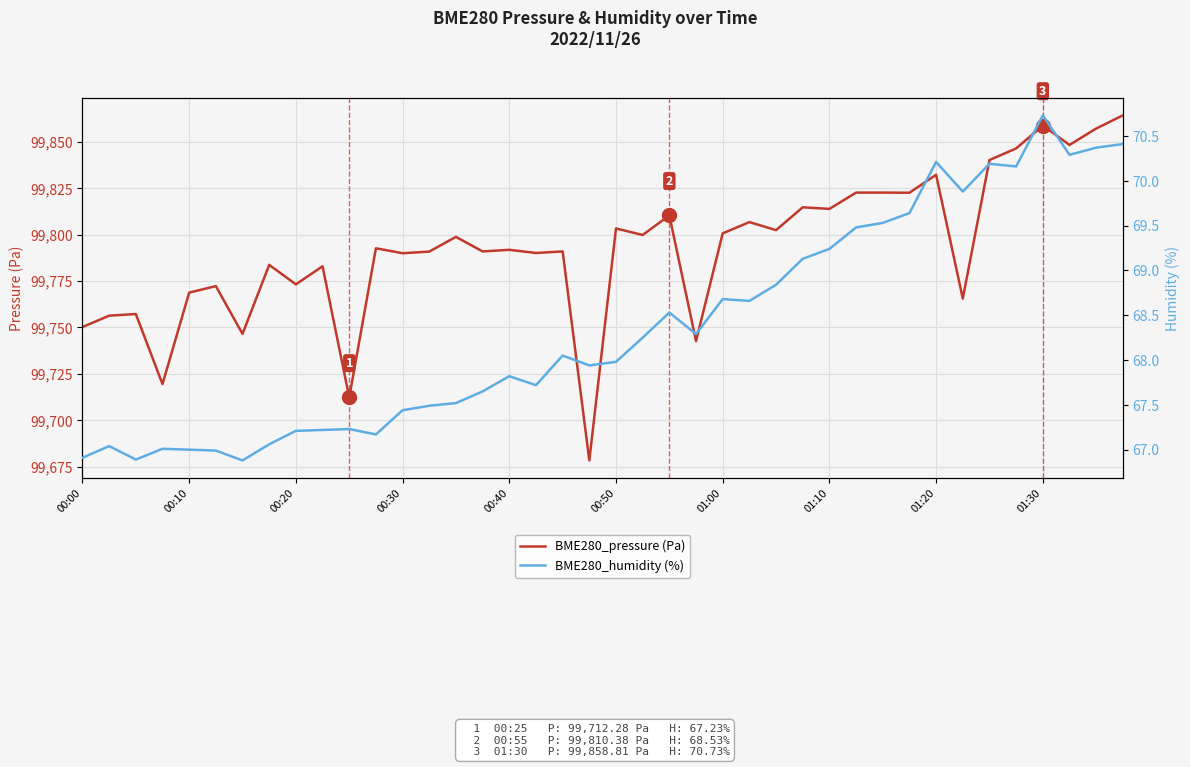

Reading right to left, extract all data points from this chart.

BME280_pressure (Pa): 99864.3	99857.2	99848.3	99858.8	99846.5	99840.2	99765.5	99832.3	99822.6	99822.7	99822.7	99813.9	99814.8	99802.4	99806.8	99800.7	99742.7	99810.4	99799.8	99803.3	99678.3	99791.0	99790.1	99791.8	99791.0	99798.8	99790.9	99790.0	99792.7	99712.3	99783.0	99773.2	99783.7	99746.5	99772.3	99768.8	99719.5	99757.2	99756.3	99750.2
BME280_humidity (%): 70.4	70.4	70.3	70.7	70.2	70.2	69.9	70.2	69.6	69.5	69.5	69.2	69.1	68.8	68.7	68.7	68.3	68.5	68.2	68.0	67.9	68.0	67.7	67.8	67.7	67.5	67.5	67.4	67.2	67.2	67.2	67.2	67.1	66.9	67.0	67.0	67.0	66.9	67.0	66.9